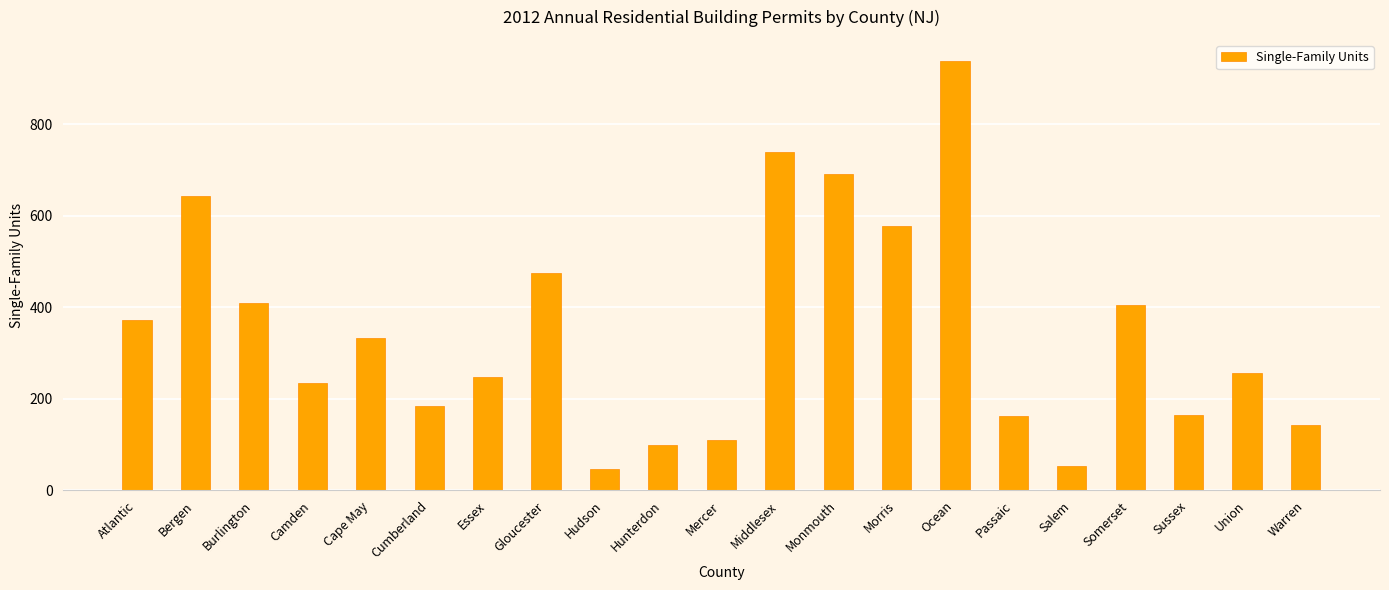

What is the label of the 20th bar from the left?

Union